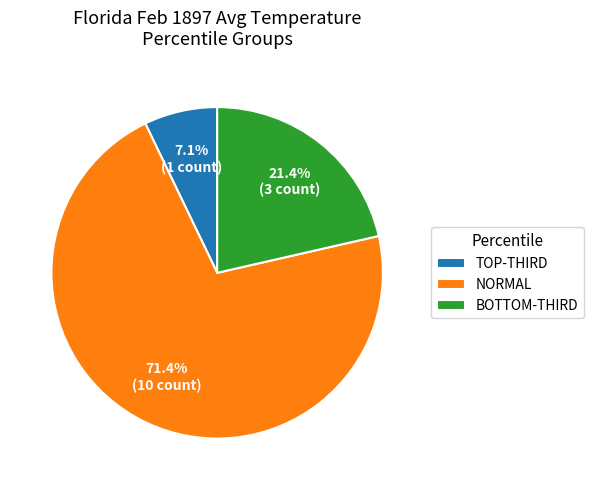

Is there any slice that represents more than half of the pie?

Yes